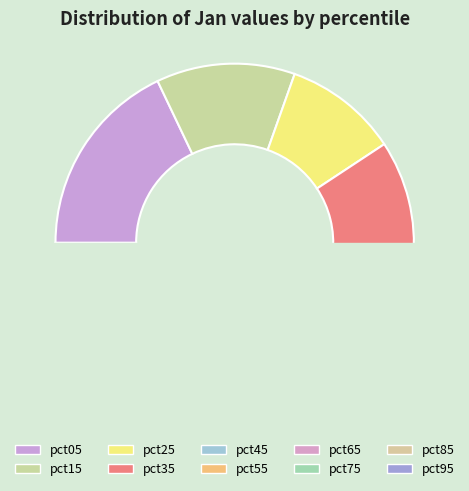

Does pct75 represent more than half of the total?

No